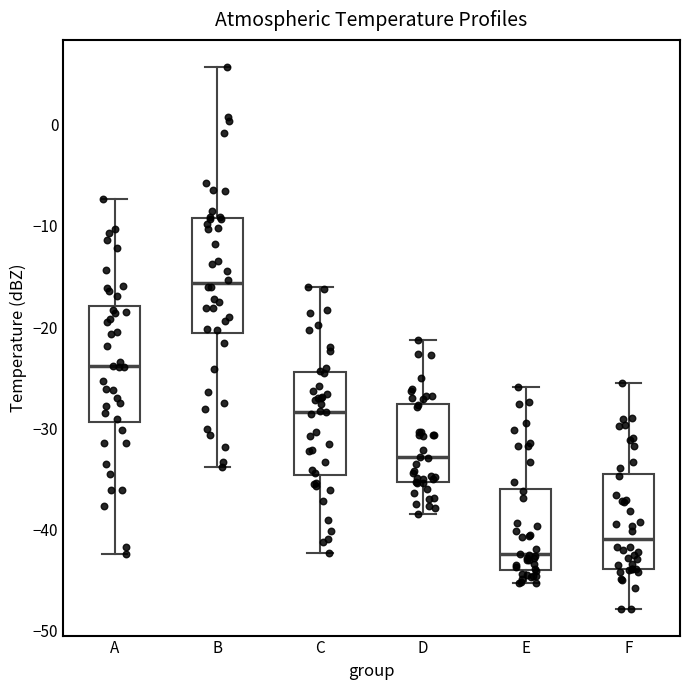

Reading left to right, transcribe this box plot: for each box, give where its median line is, the range the box spans, and where its two whiskers end, as read against the y-axis. The values are not printed on the chart, so give them approximately, as read against the axis.

A: median -24, box -29 to -18, whiskers -42 to -7
B: median -16, box -21 to -9, whiskers -34 to 6
C: median -28, box -35 to -24, whiskers -42 to -16
D: median -33, box -35 to -28, whiskers -38 to -21
E: median -42, box -44 to -36, whiskers -45 to -26
F: median -41, box -44 to -34, whiskers -48 to -25